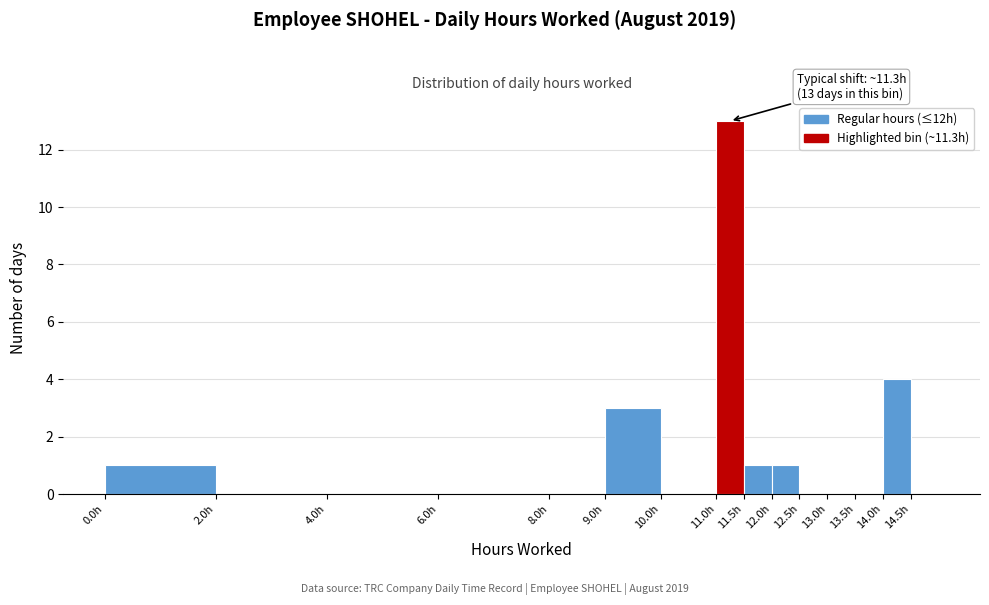

Which range on the x-axis has the tallest bar?

11.0 to 11.5